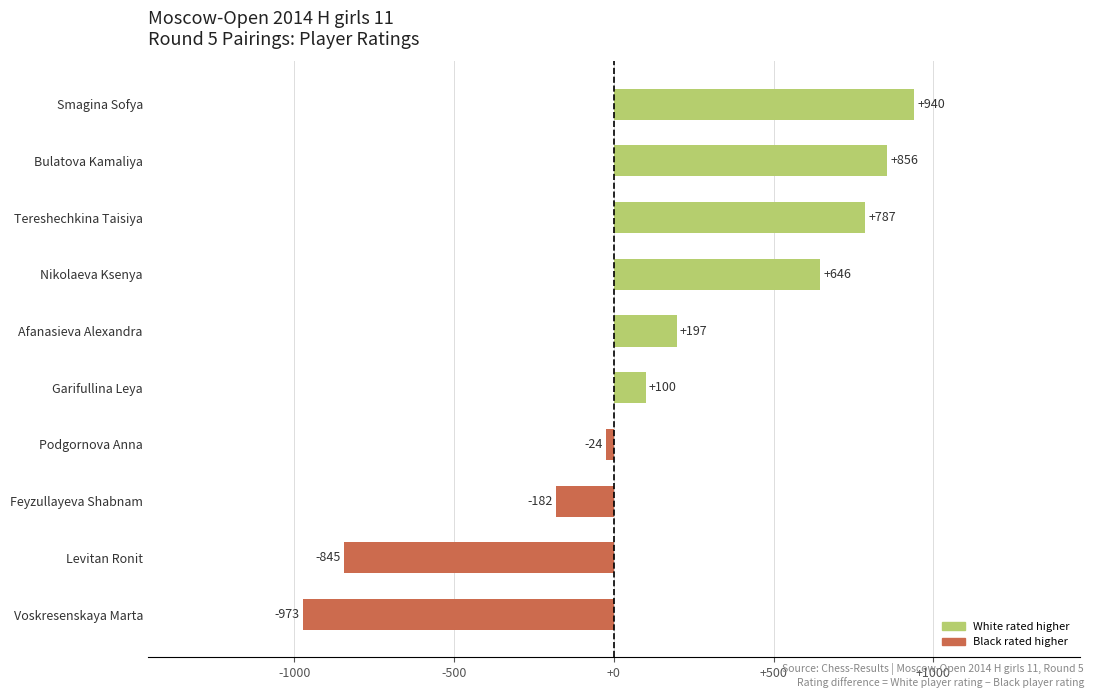

The chart shows a value of -1234 at Levitan Ronit. True or false?

False